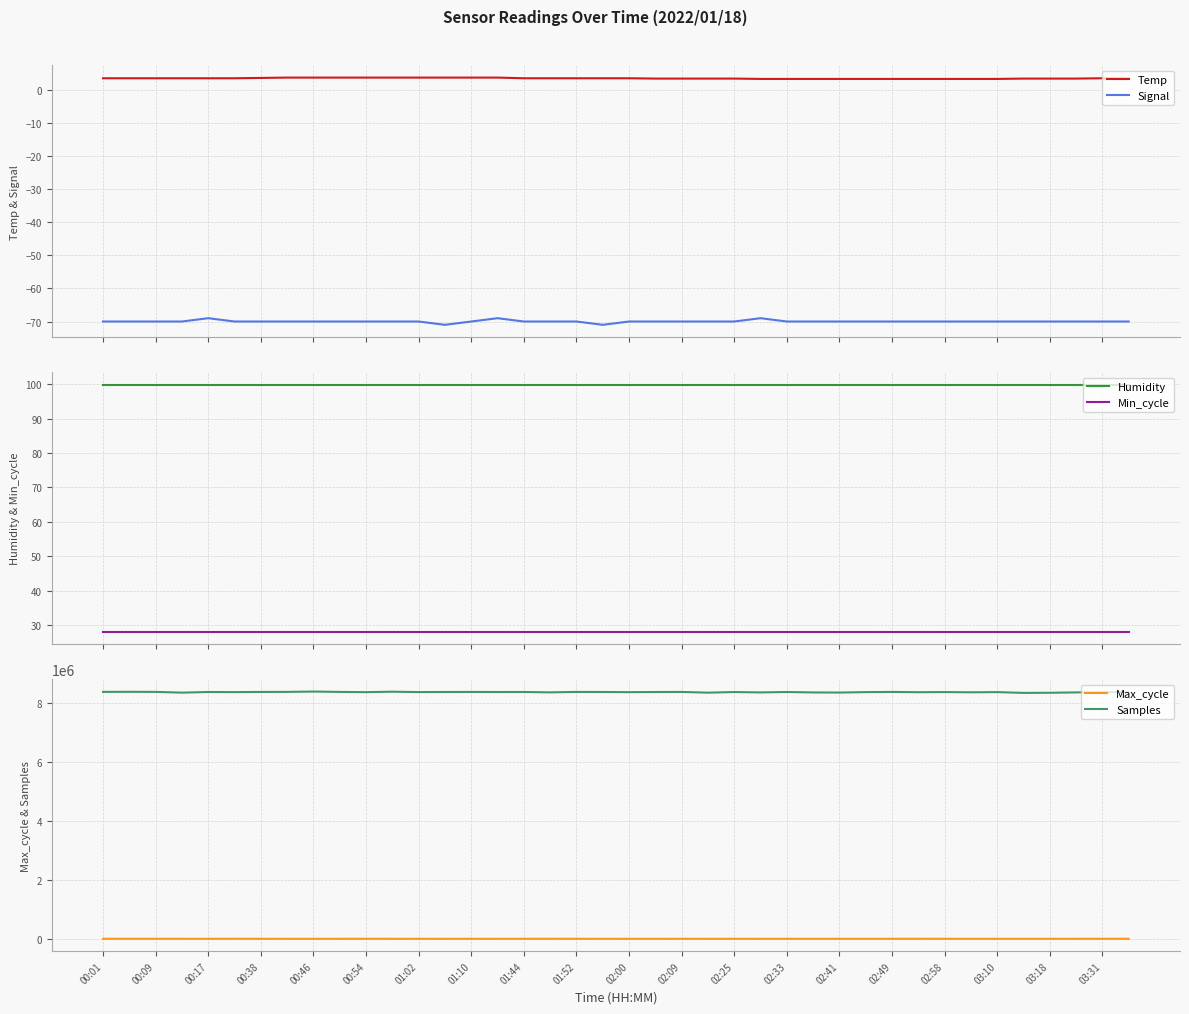

True or false: Temp and Signal intersect in this chart.

False